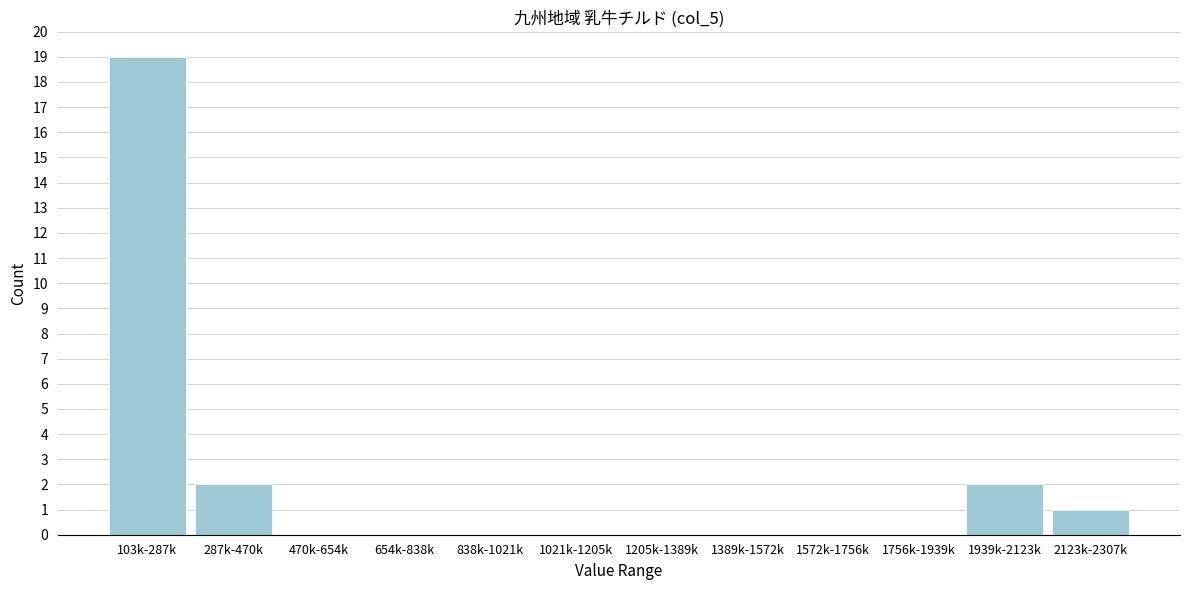

Reading left to right, extract all data points from this chart.

103k-287k=19	287k-470k=2	470k-654k=0	654k-838k=0	838k-1021k=0	1021k-1205k=0	1205k-1389k=0	1389k-1572k=0	1572k-1756k=0	1756k-1939k=0	1939k-2123k=2	2123k-2307k=1